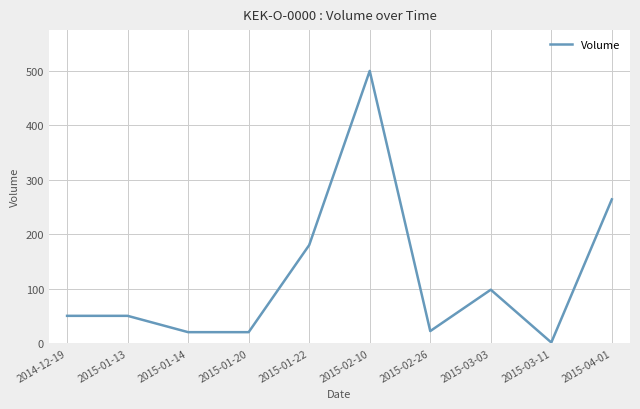

What is the sum of the values at 2015-02-10 and 2015-01-20?

520